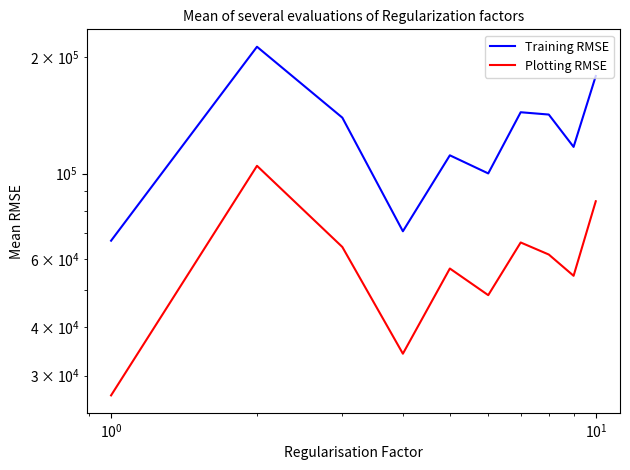

What is the value of the Training RMSE point at the 1st from the left?

67054